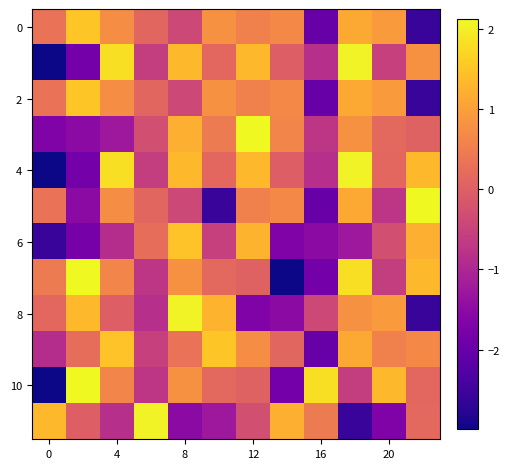

How many distinct data groups are displayed?

12